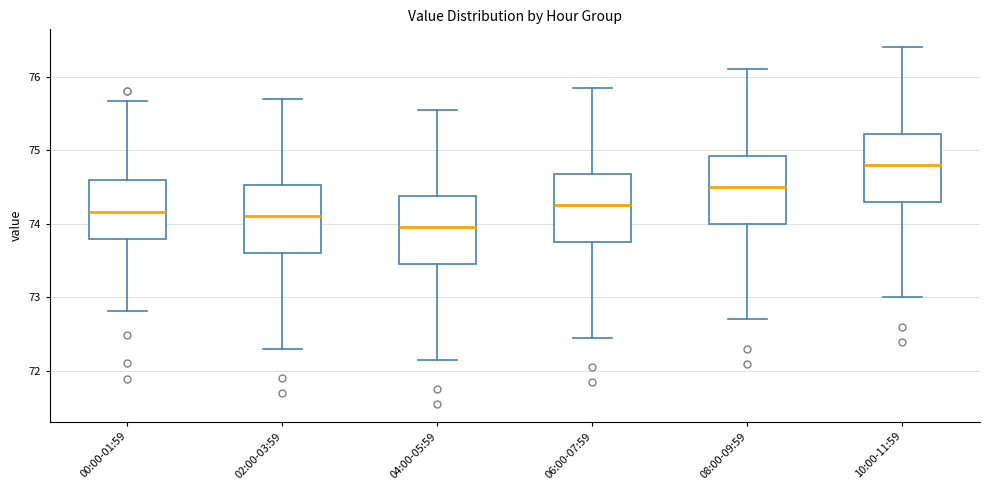

Reading left to right, read every box against the y-axis: the position of its median line, the range the box covers, and the ends of its whiskers. The values are not printed on the chart, so give them approximately, as read against the axis.

00:00-01:59: median 74.2, box 73.8 to 74.6, whiskers 72.8 to 75.7
02:00-03:59: median 74.1, box 73.6 to 74.5, whiskers 72.3 to 75.7
04:00-05:59: median 74.0, box 73.5 to 74.4, whiskers 72.2 to 75.6
06:00-07:59: median 74.3, box 73.8 to 74.7, whiskers 72.5 to 75.9
08:00-09:59: median 74.5, box 74.0 to 74.9, whiskers 72.7 to 76.1
10:00-11:59: median 74.8, box 74.3 to 75.2, whiskers 73.0 to 76.4